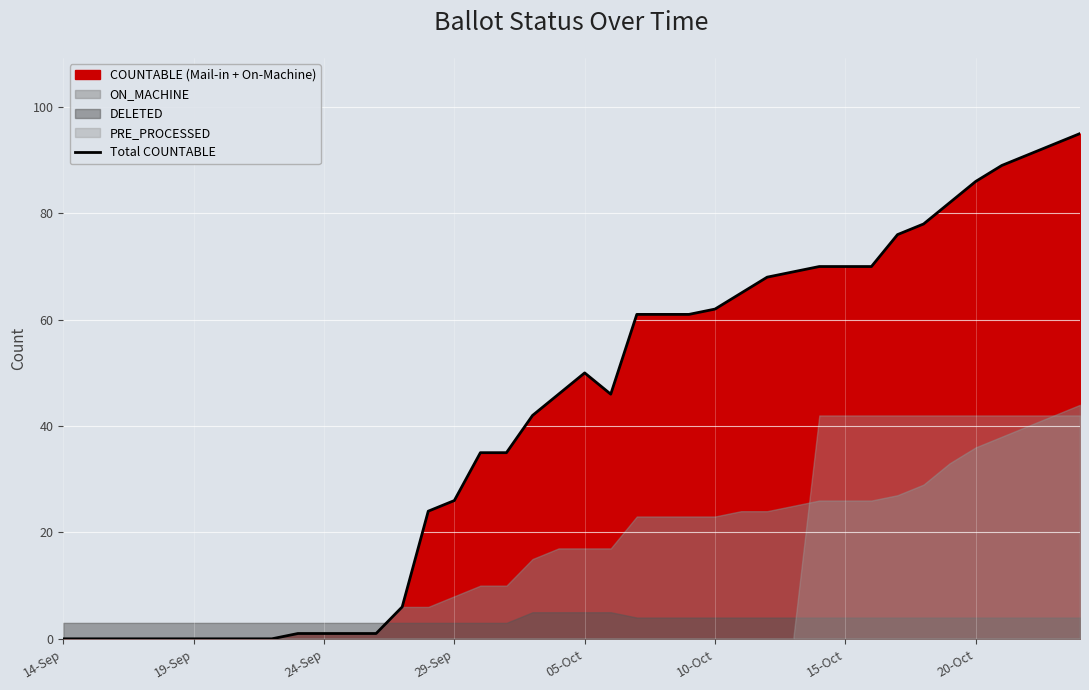

What is the difference between the maximum and minimum values?

95